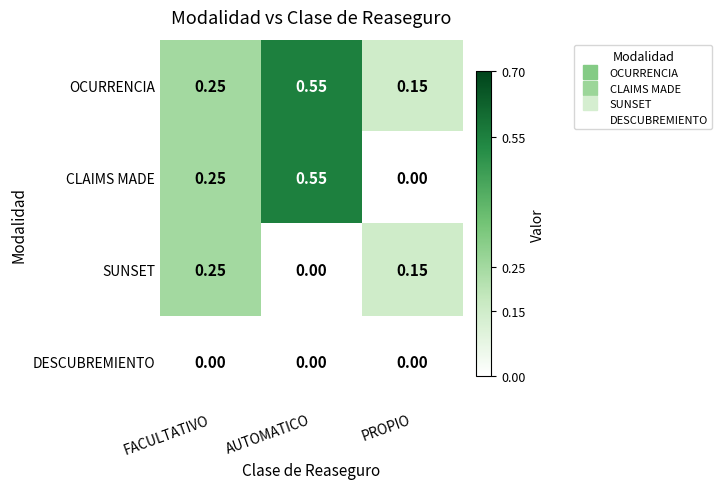

Between AUTOMATICO and PROPIO, which series saw the biggest shift?

CLAIMS MADE